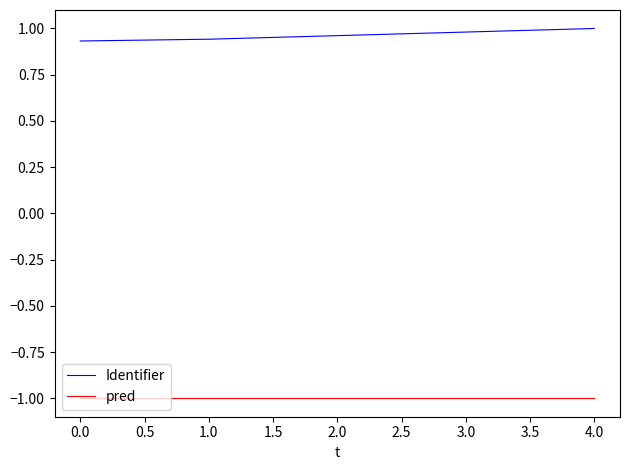

True or false: Identifier and pred cross at least once.

False